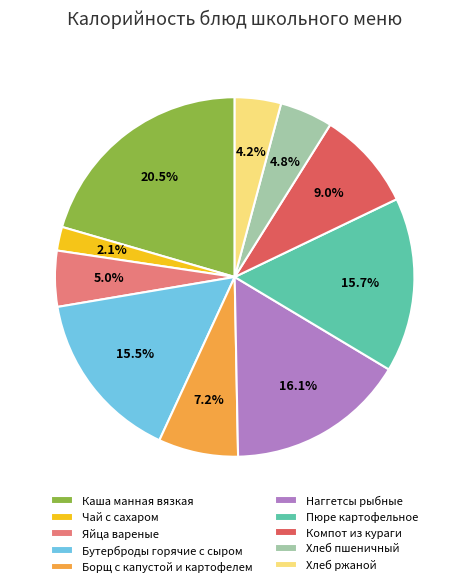

What is the total percentage of Пюре картофельное and Наггетсы рыбные?

31.8%